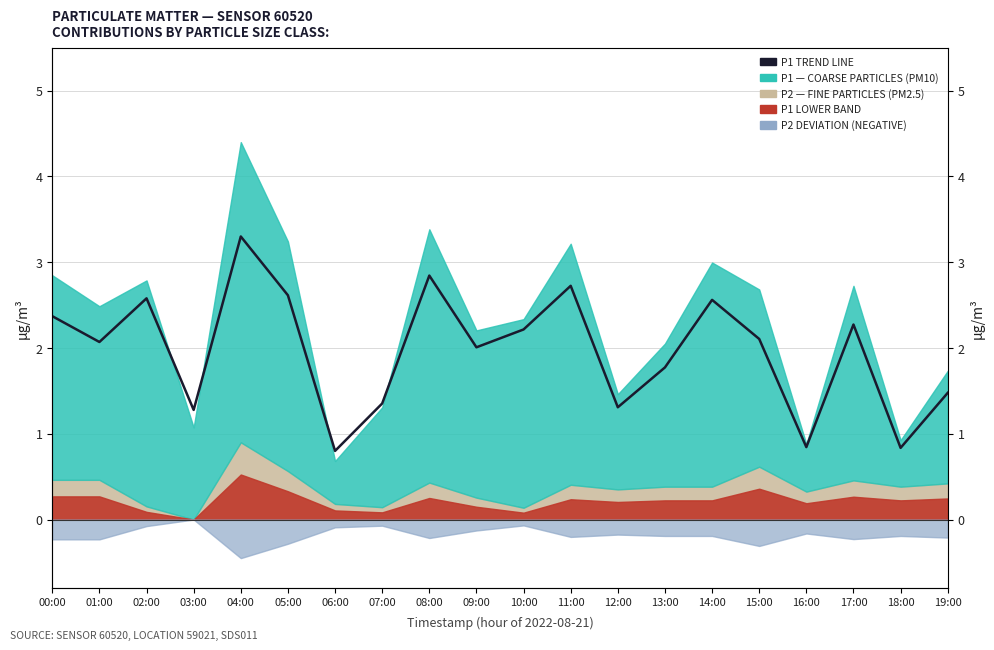

Where is the first local maximum?

02:00